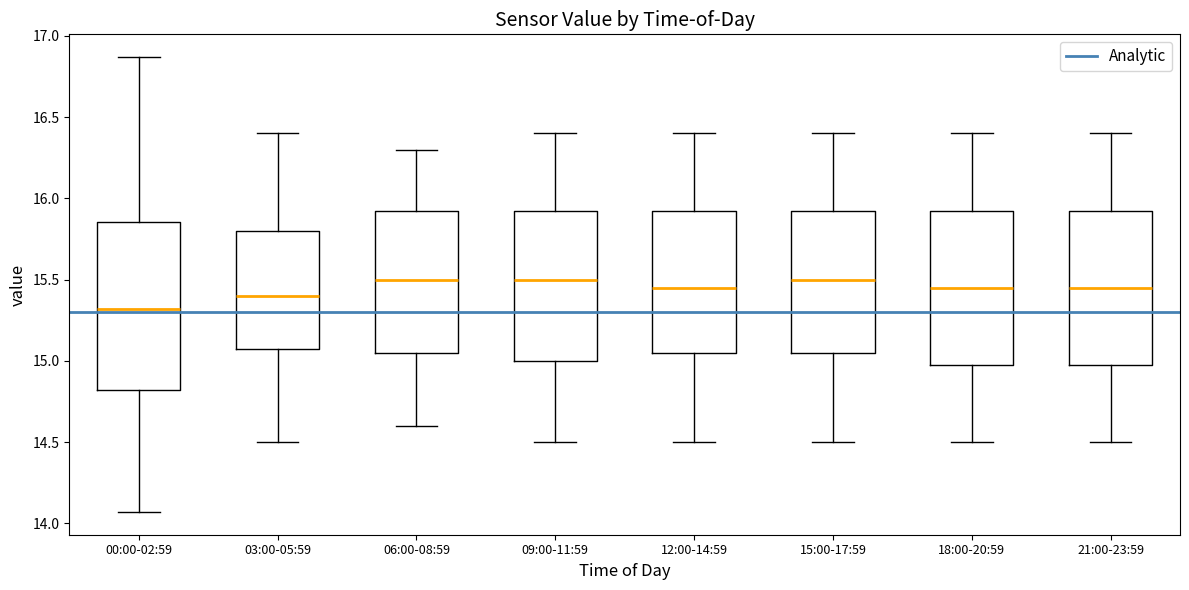

Reading left to right, read every box against the y-axis: the position of its median line, the range the box covers, and the ends of its whiskers. The values are not printed on the chart, so give them approximately, as read against the axis.

00:00-02:59: median 15.30, box 14.80 to 15.85, whiskers 14.05 to 16.85
03:00-05:59: median 15.40, box 15.10 to 15.80, whiskers 14.50 to 16.40
06:00-08:59: median 15.50, box 15.05 to 15.95, whiskers 14.60 to 16.30
09:00-11:59: median 15.50, box 15.00 to 15.95, whiskers 14.50 to 16.40
12:00-14:59: median 15.45, box 15.05 to 15.95, whiskers 14.50 to 16.40
15:00-17:59: median 15.50, box 15.05 to 15.95, whiskers 14.50 to 16.40
18:00-20:59: median 15.45, box 15.00 to 15.95, whiskers 14.50 to 16.40
21:00-23:59: median 15.45, box 15.00 to 15.95, whiskers 14.50 to 16.40